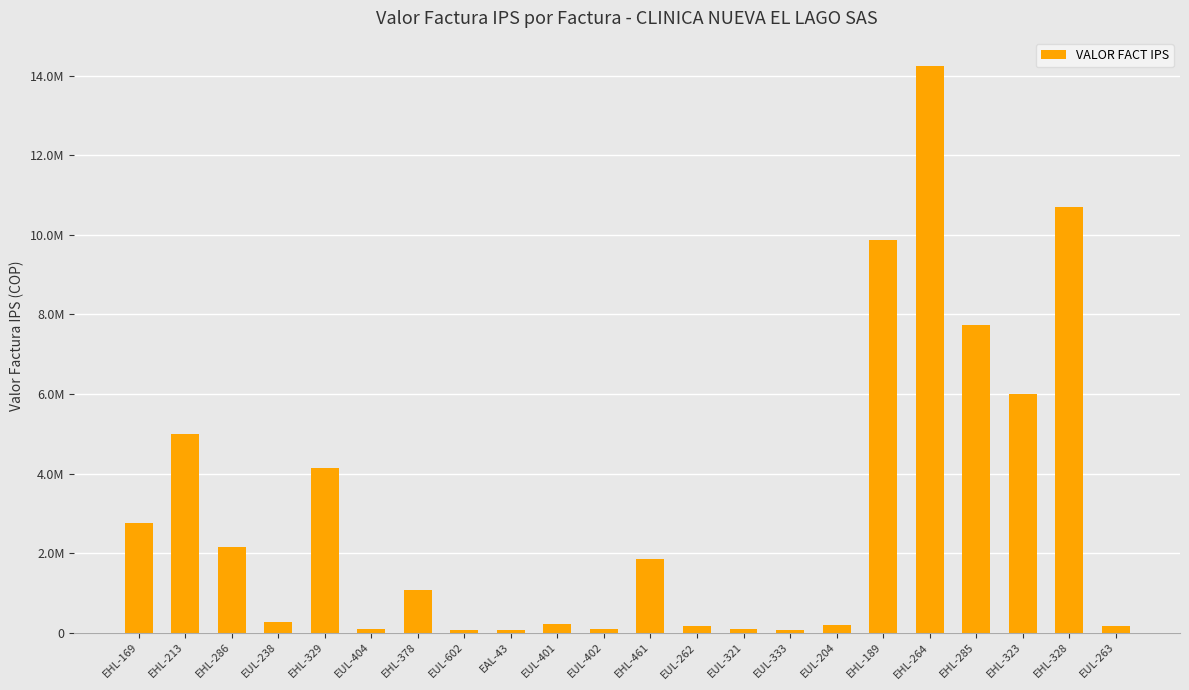

Are the bars horizontal?

No